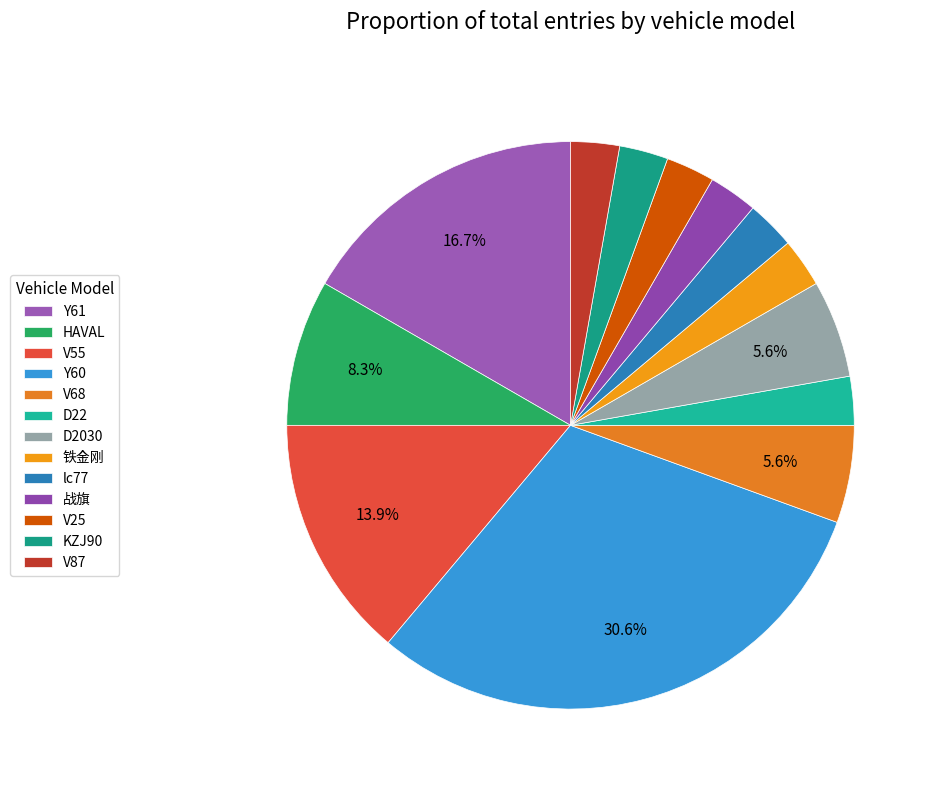

To the nearest percent, what is the combined percentage of V68 and 铁金刚?

8%